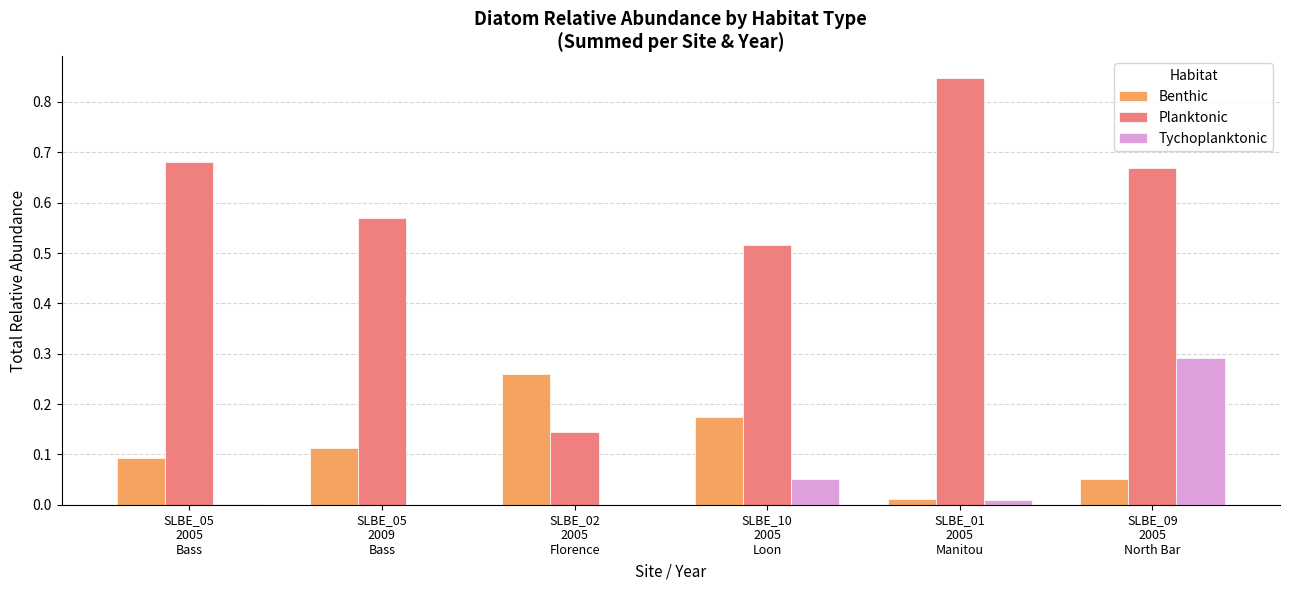

True or false: Tychoplanktonic has a value of 0.0 at SLBE_01
2005
Manitou.

True